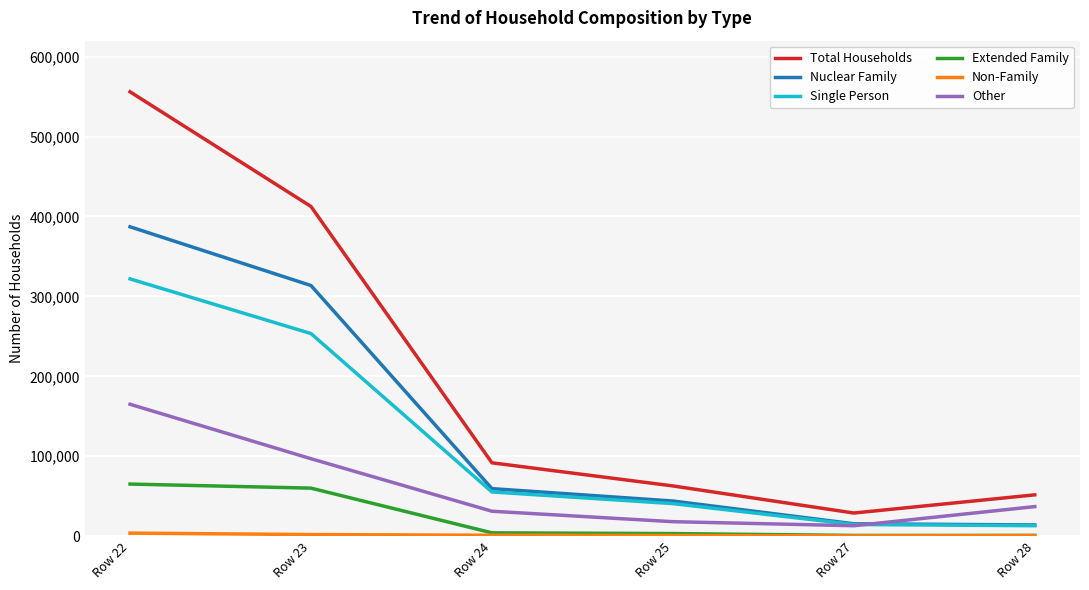

What value does the Extended Family series have at Row 22?

65192